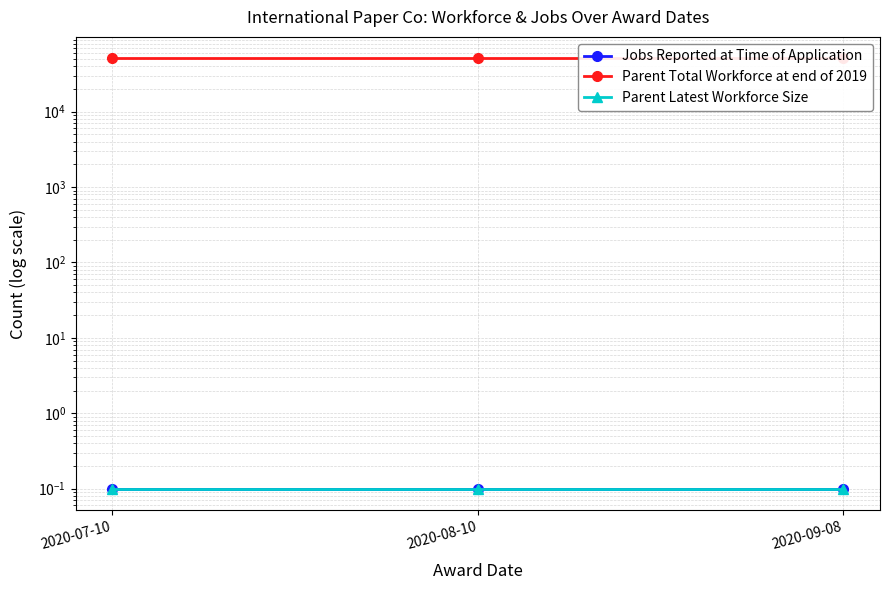

Reading left to right, extract all data points from this chart.

Jobs Reported at Time of Application: 2020-07-10=0.1	2020-08-10=0.1	2020-09-08=0.1
Parent Total Workforce at end of 2019: 2020-07-10=51000.0	2020-08-10=51000.0	2020-09-08=51000.0
Parent Latest Workforce Size: 2020-07-10=0.1	2020-08-10=0.1	2020-09-08=0.1